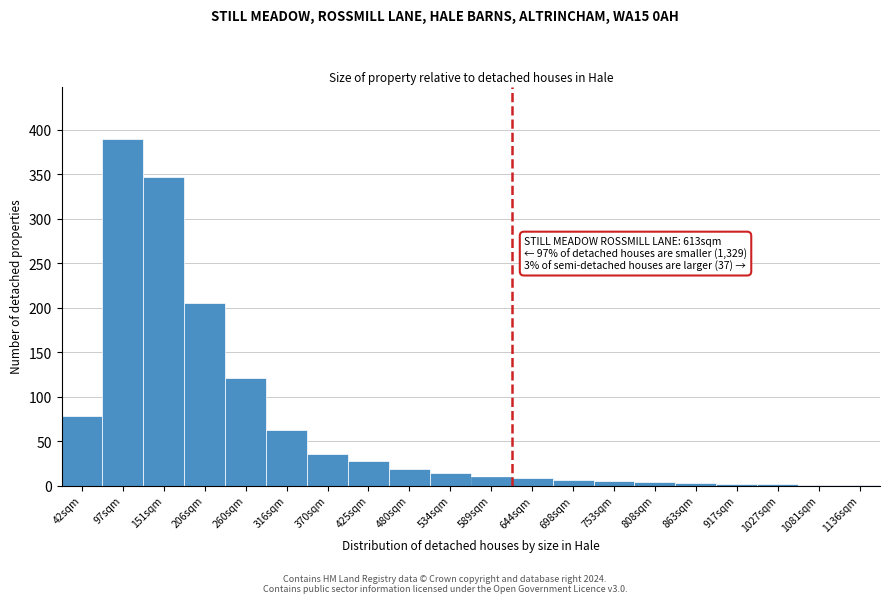

The chart shows a value of 14 at 534sqm. True or false?

True